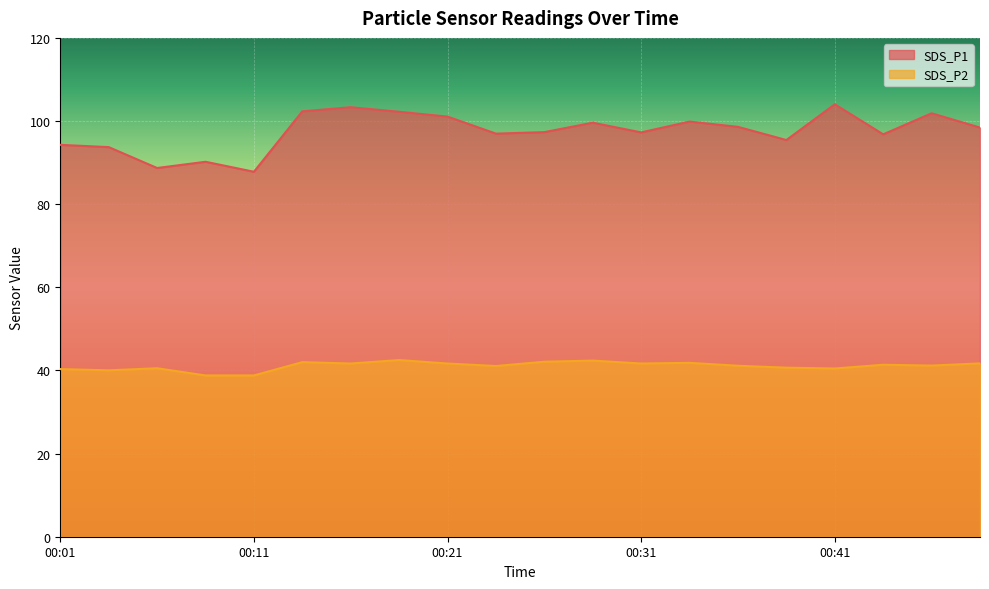

The value of SDS_P1 at 00:34 is 145.4. True or false?

False